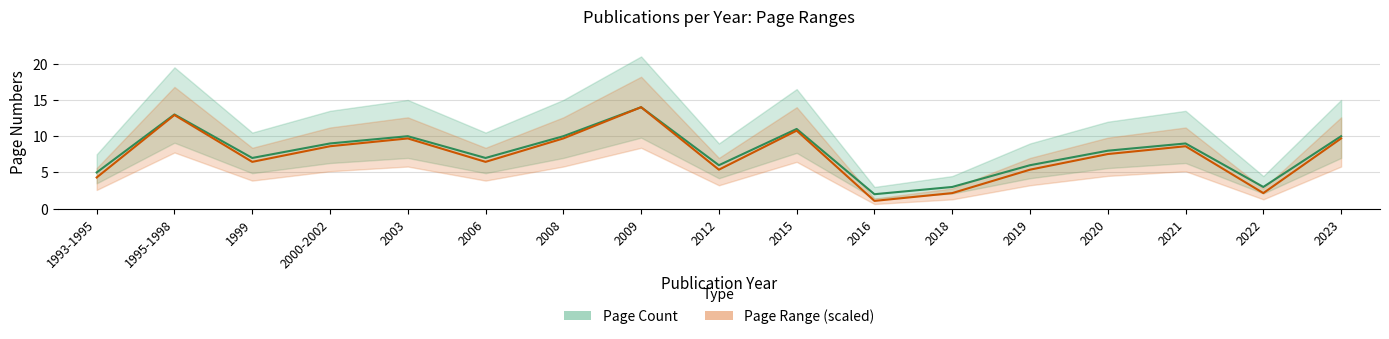

Reading left to right, extract all data points from this chart.

Page Count: 5.0	13.0	7.0	9.0	10.0	7.0	10.0	14.0	6.0	11.0	2.0	3.0	6.0	8.0	9.0	3.0	10.0
Page Range (scaled): 4.3	12.9	6.5	8.6	9.7	6.5	9.7	14.0	5.4	10.8	1.1	2.2	5.4	7.5	8.6	2.2	9.7